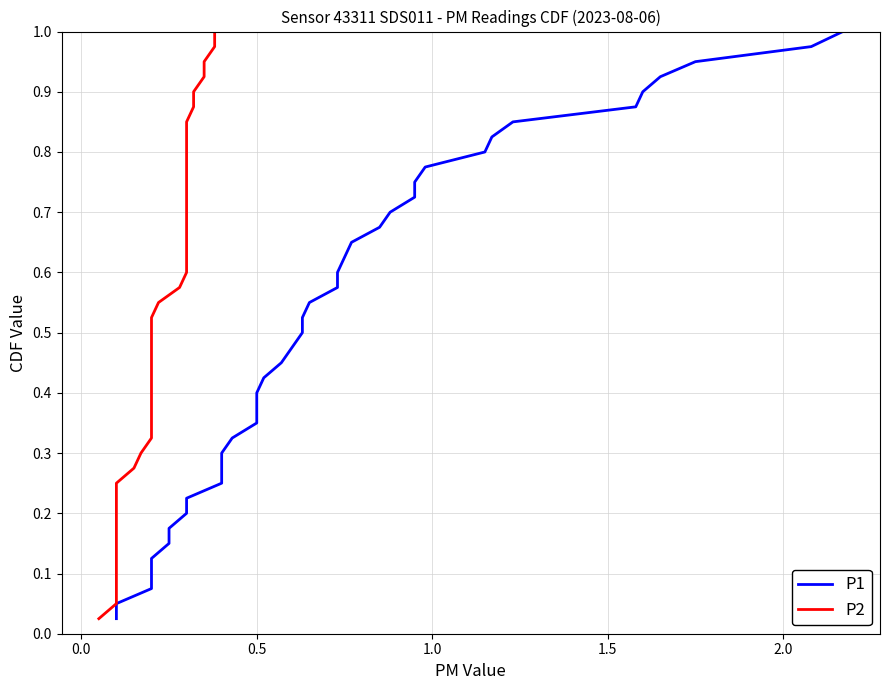

What are all the series names shown in the legend?

P1, P2